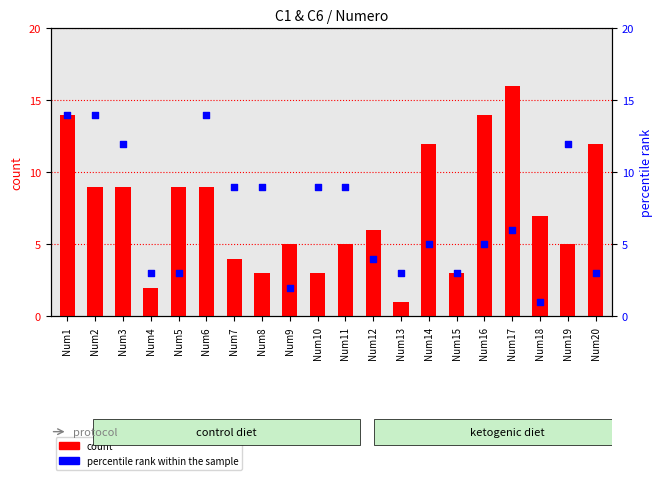

What are all the series names shown in the legend?

count, percentile rank within the sample